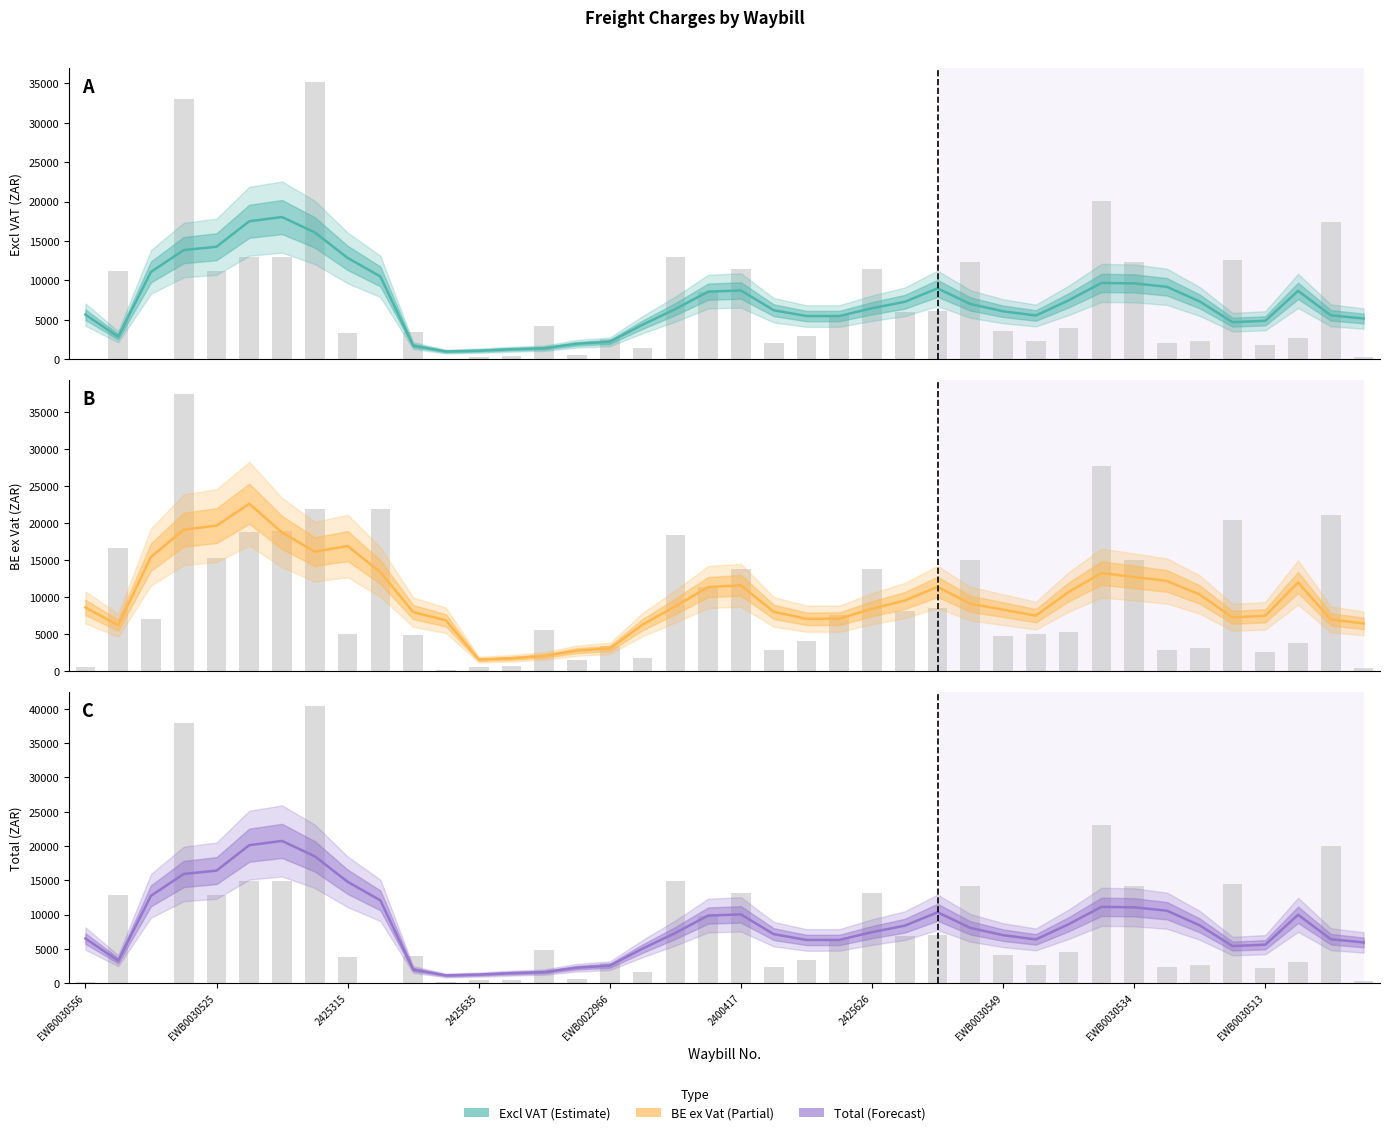

Between 16 and 29, which is larger?

29